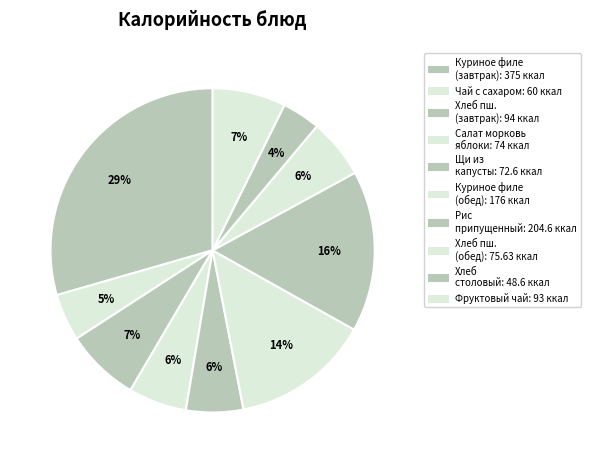

To the nearest percent, what is the difference between the largest and smallest slice percentages?

26%